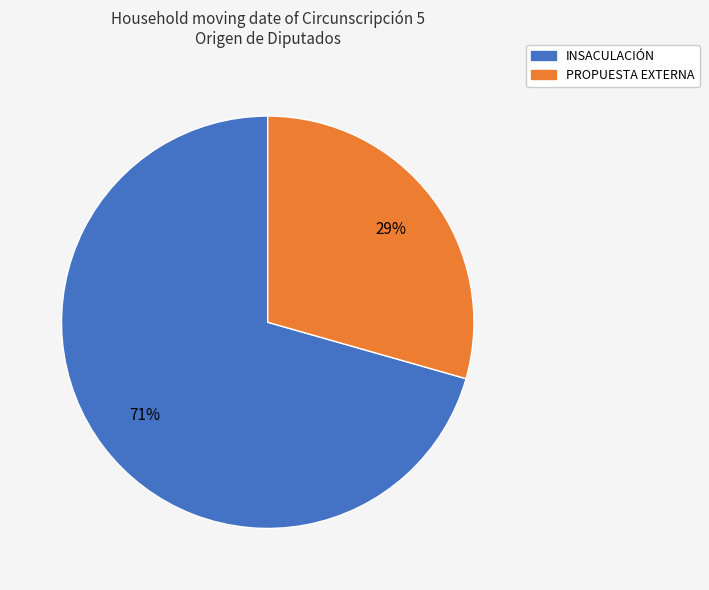

Which category has the biggest portion of the pie?

INSACULACIÓN